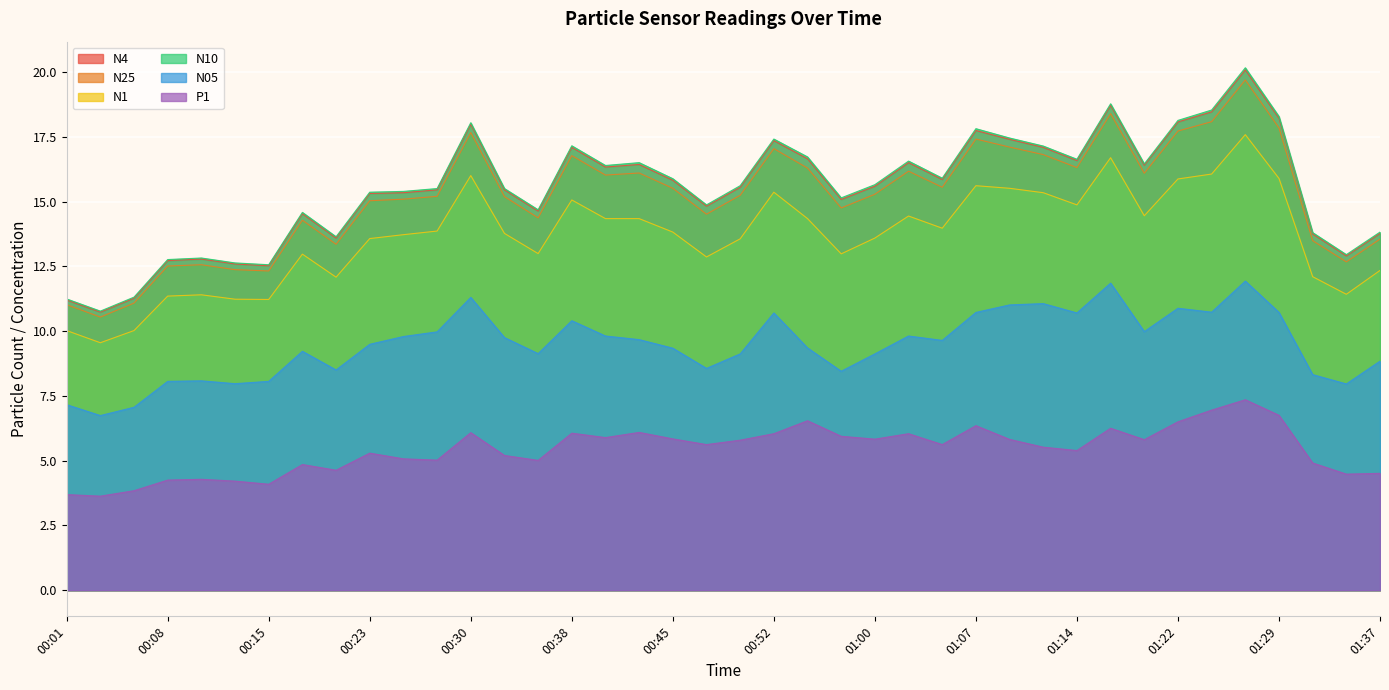

Which series has the largest range (max minus min)?

N10